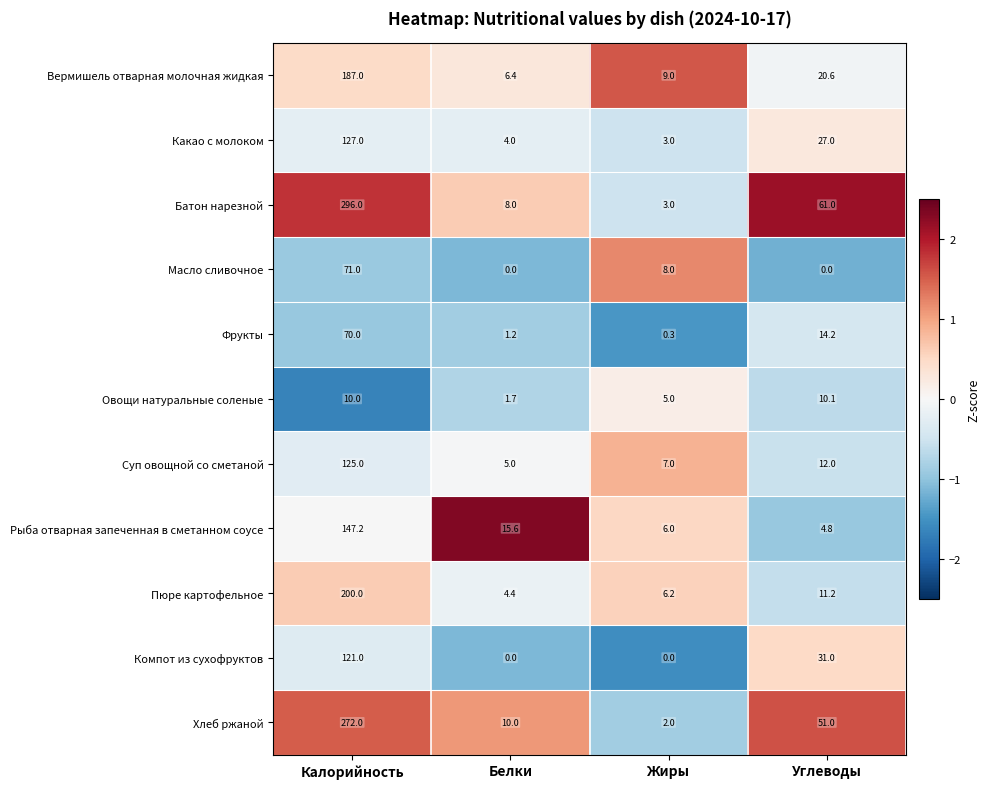

Which series changed the most between Жиры and Углеводы?

Батон нарезной